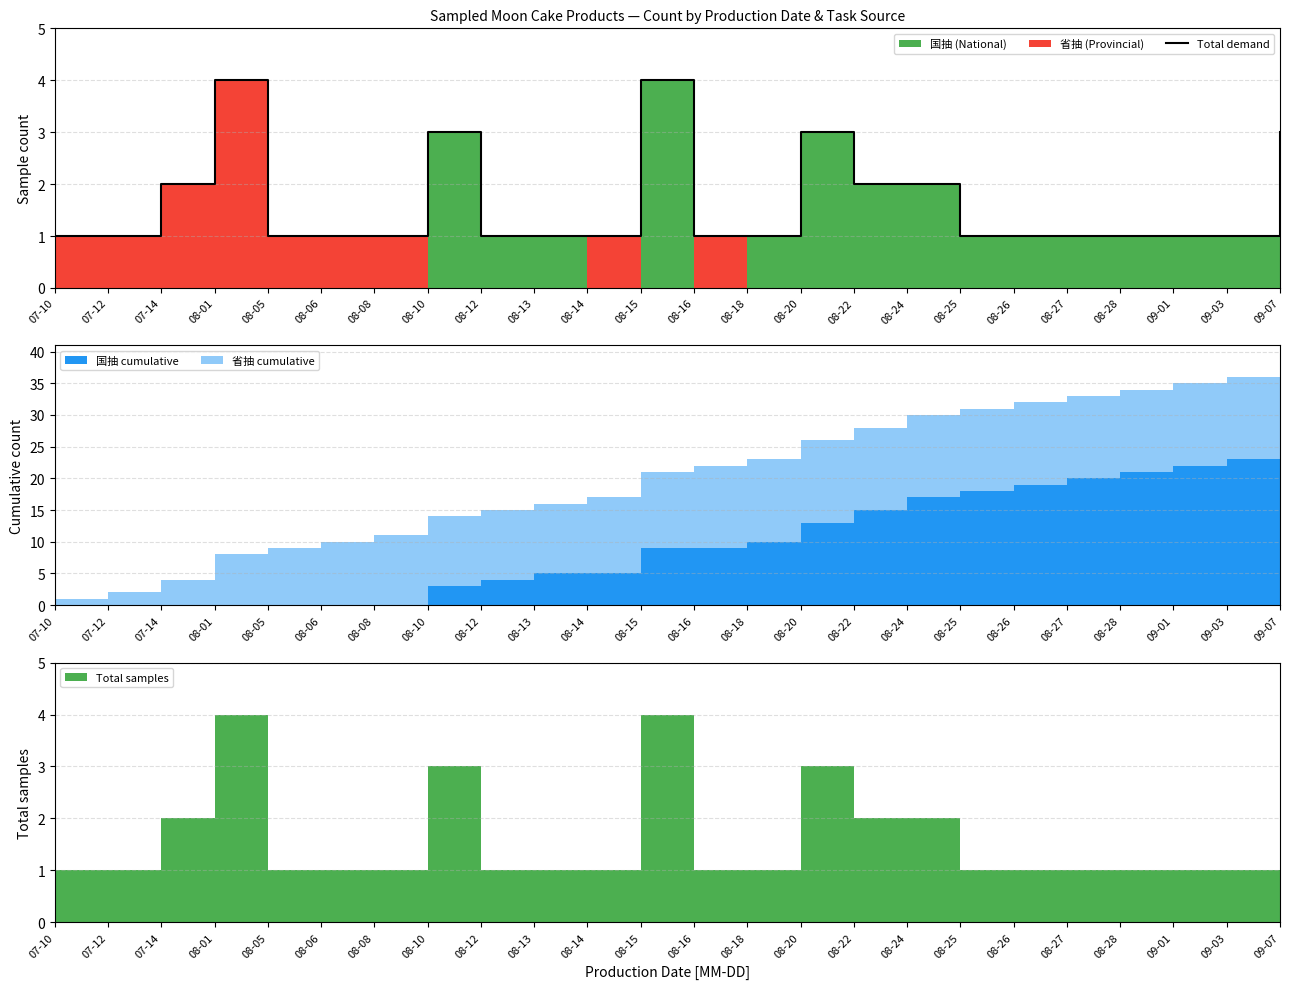

Reading left to right, what are all the values shown in this chart?

1	1	2	4	1	1	1	3	1	1	1	4	1	1	3	2	2	1	1	1	1	1	1	3